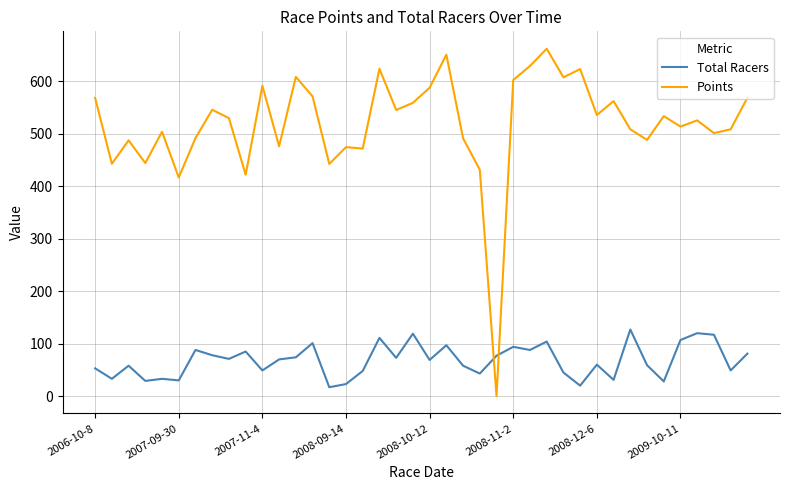

What is the maximum value for Total Racers?

127.0